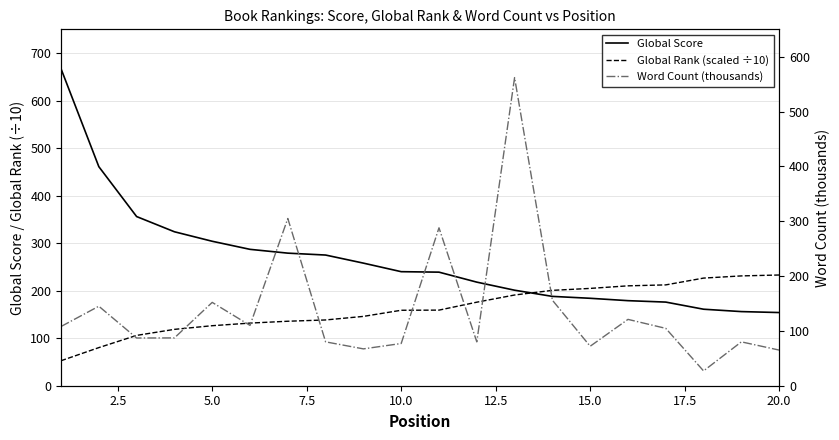

Does the chart display data point markers on the line(s)?

No